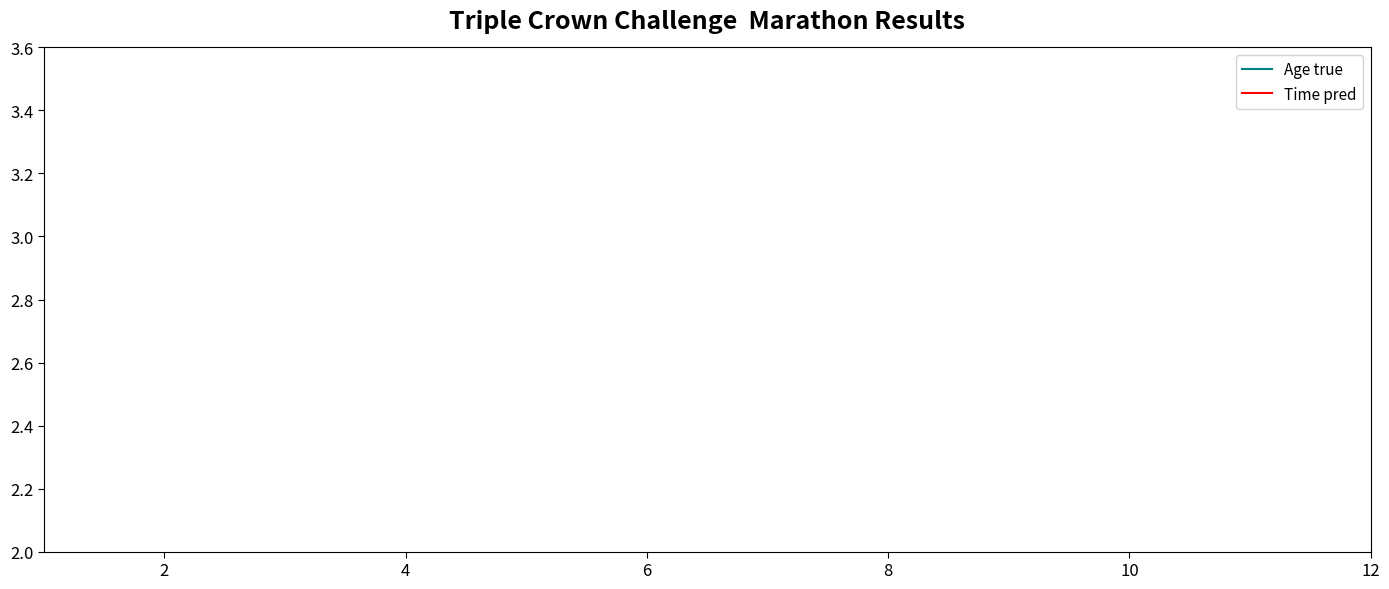

The Age true series shows 9.0 at 8. True or false?

False